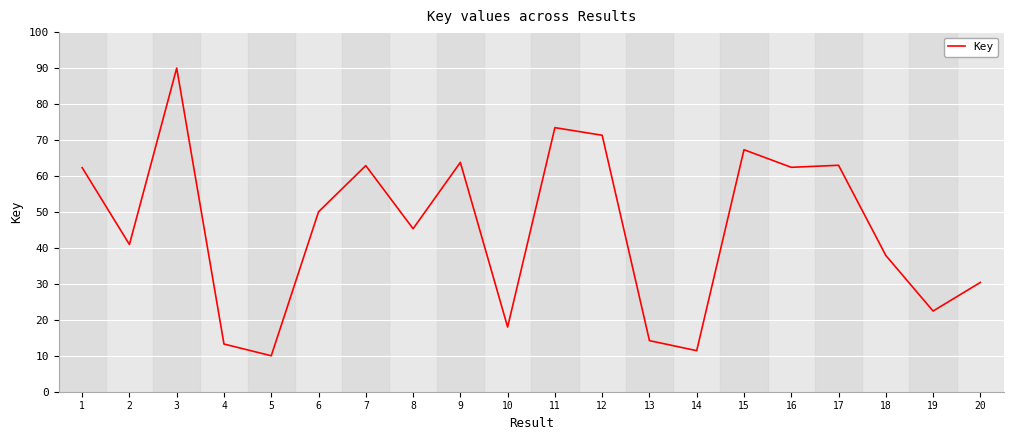

What is the difference between the maximum and minimum values?

80.0